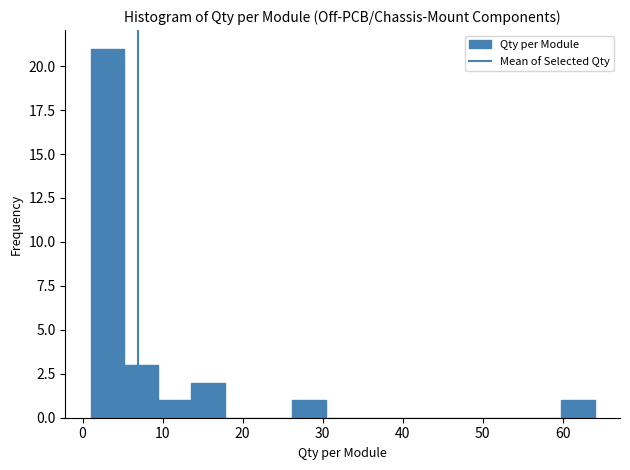

Reading left to right, transcribe this chart: for each bar, give the range it covers on the x-axis and its height. Neither the bar edges nor the heights are printed on the chart, so give them approximately, as read against the axes.

1.0 to 5.2: 21
5.2 to 9.4: 3
9.4 to 13.6: 1
13.6 to 17.8: 2
17.8 to 22.0: 0
22.0 to 26.2: 0
26.2 to 30.4: 1
30.4 to 34.6: 0
34.6 to 38.8: 0
38.8 to 43.0: 0
43.0 to 47.2: 0
47.2 to 51.4: 0
51.4 to 55.6: 0
55.6 to 59.8: 0
59.8 to 64.0: 1